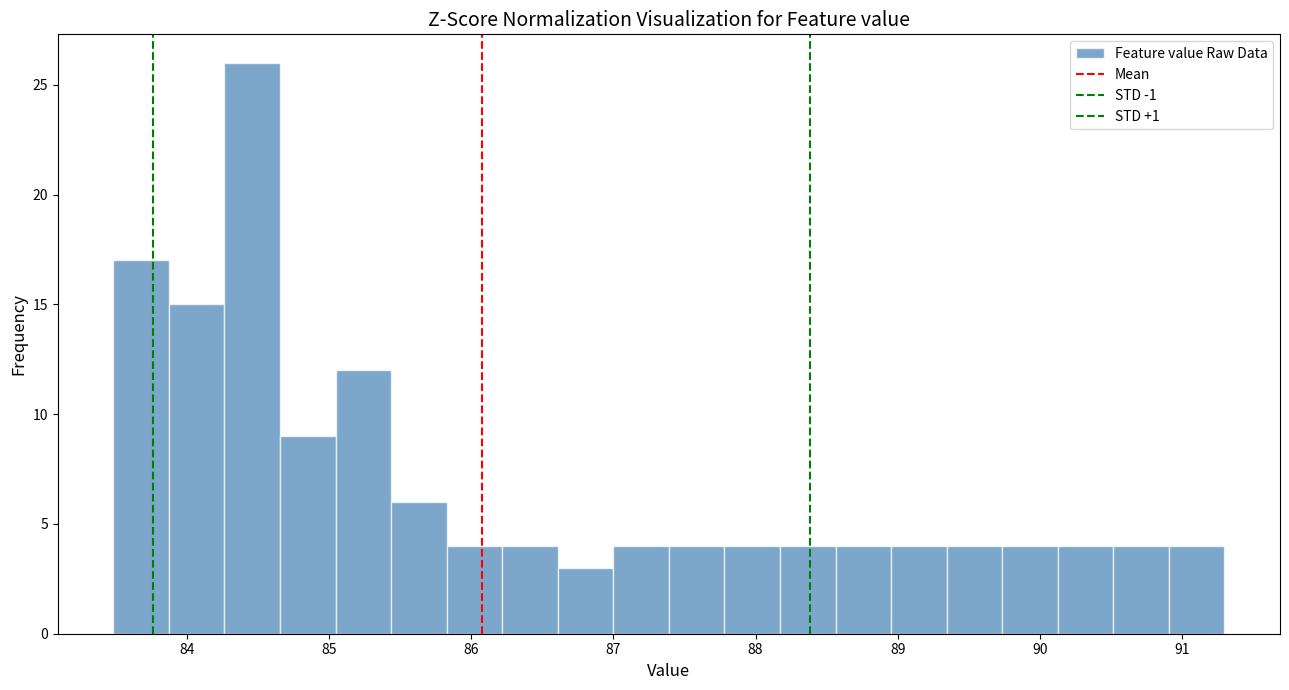

Read against the x-axis, roughly where is the centre of the tallest bar?

84.5